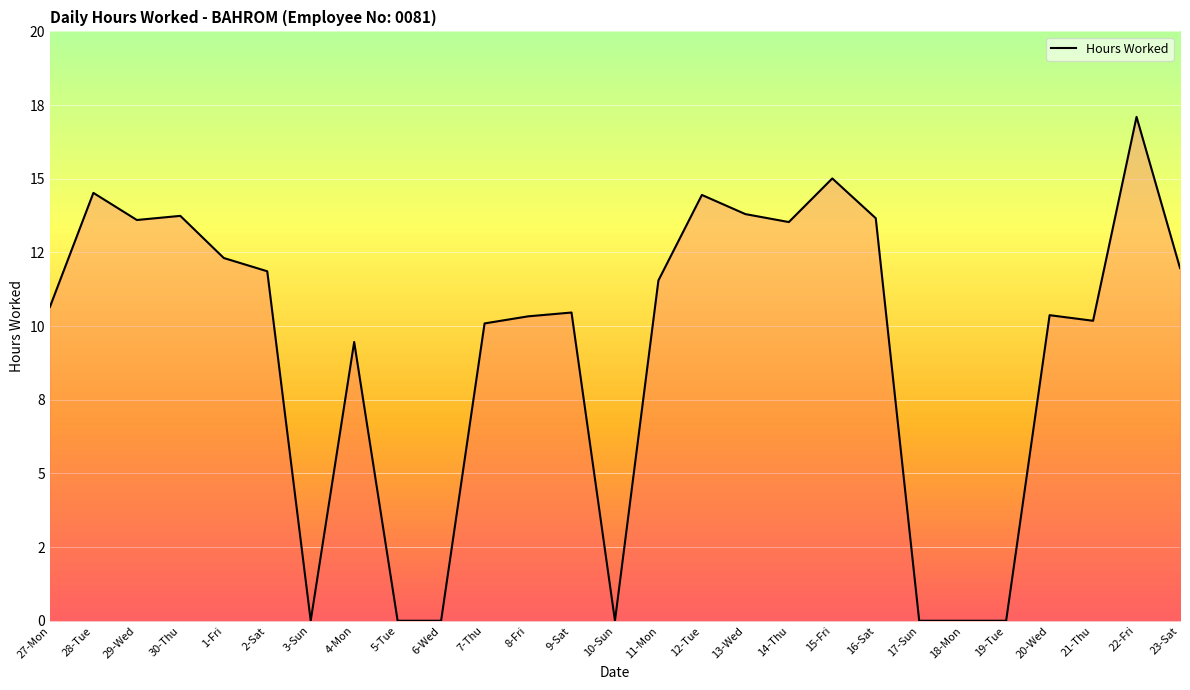

Which has a higher value, 19-Tue or 9-Sat?

9-Sat